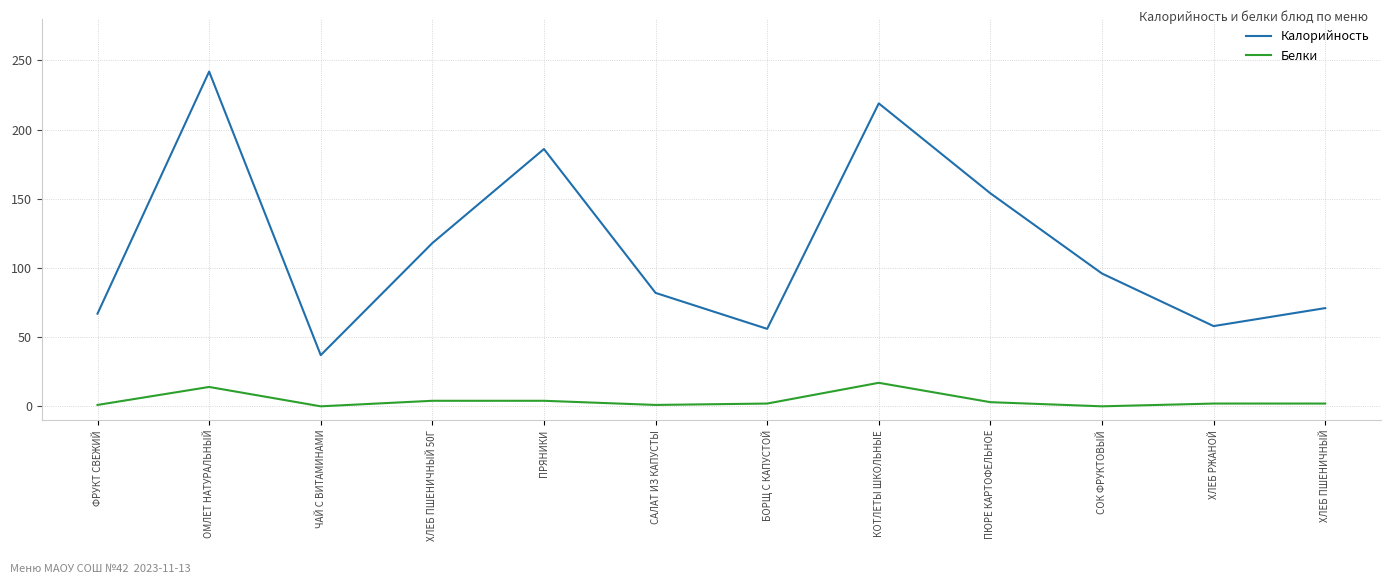

Is it true that Калорийность equals 125 at СОК ФРУКТОВЫЙ?

False